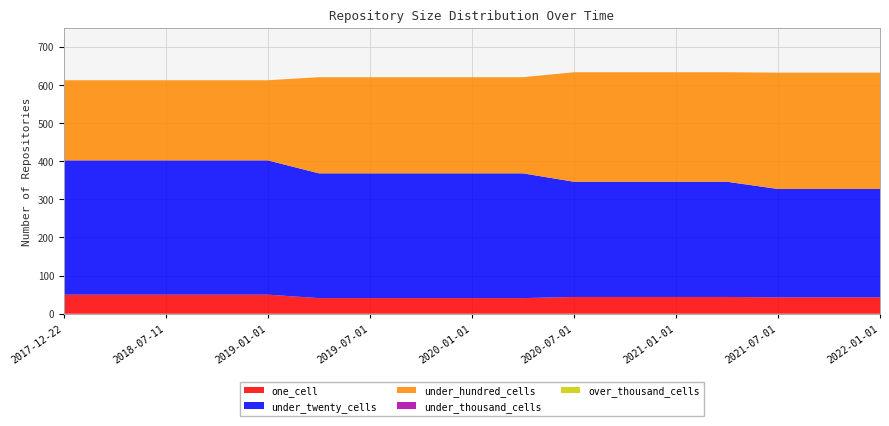

Reading left to right, extract all data points from this chart.

one_cell: 2017-12-22=50	2018-04-09=50	2018-07-11=50	2018-09-28=50	2019-01-01=50	2019-04-06=41	2019-07-01=41	2019-10-09=41	2020-01-01=41	2020-04-01=41	2020-07-01=44	2020-10-01=44	2021-01-01=44	2021-04-01=44	2021-07-01=43	2021-10-01=43	2022-01-01=43
under_twenty_cells: 2017-12-22=352	2018-04-09=352	2018-07-11=352	2018-09-28=352	2019-01-01=352	2019-04-06=327	2019-07-01=327	2019-10-09=327	2020-01-01=327	2020-04-01=327	2020-07-01=302	2020-10-01=302	2021-01-01=302	2021-04-01=302	2021-07-01=284	2021-10-01=284	2022-01-01=284
under_hundred_cells: 2017-12-22=210	2018-04-09=210	2018-07-11=210	2018-09-28=210	2019-01-01=210	2019-04-06=252	2019-07-01=252	2019-10-09=252	2020-01-01=252	2020-04-01=252	2020-07-01=287	2020-10-01=287	2021-01-01=287	2021-04-01=287	2021-07-01=305	2021-10-01=305	2022-01-01=305
under_thousand_cells: 2017-12-22=0	2018-04-09=0	2018-07-11=0	2018-09-28=0	2019-01-01=0	2019-04-06=0	2019-07-01=0	2019-10-09=0	2020-01-01=0	2020-04-01=0	2020-07-01=0	2020-10-01=0	2021-01-01=0	2021-04-01=0	2021-07-01=0	2021-10-01=0	2022-01-01=0
over_thousand_cells: 2017-12-22=0	2018-04-09=0	2018-07-11=0	2018-09-28=0	2019-01-01=0	2019-04-06=0	2019-07-01=0	2019-10-09=0	2020-01-01=0	2020-04-01=0	2020-07-01=0	2020-10-01=0	2021-01-01=0	2021-04-01=0	2021-07-01=0	2021-10-01=0	2022-01-01=0